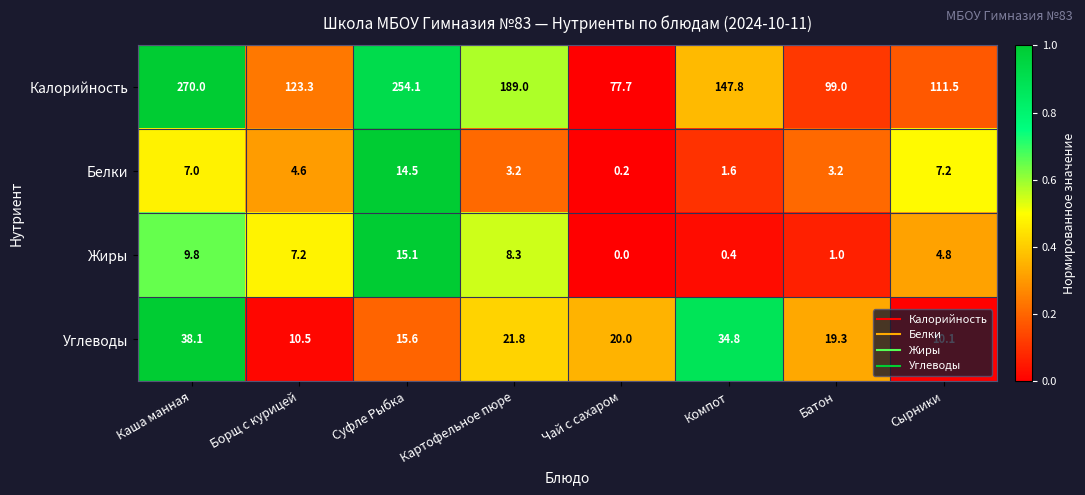

At how many categories does at least one series exceed 0?

8